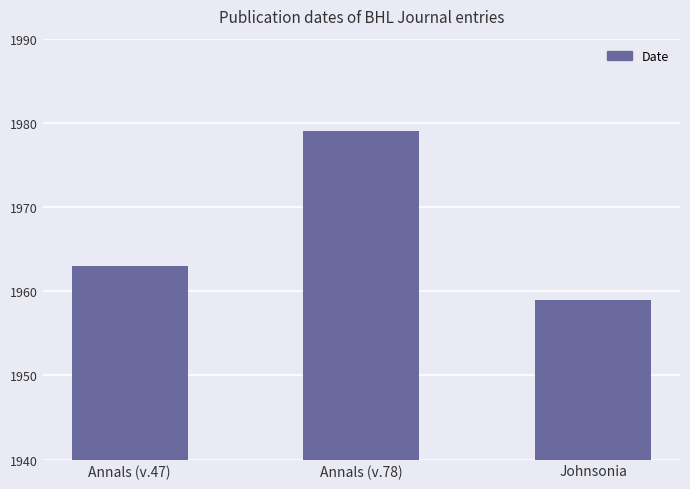

What is the label of the 2nd bar from the right?

Annals (v.78)